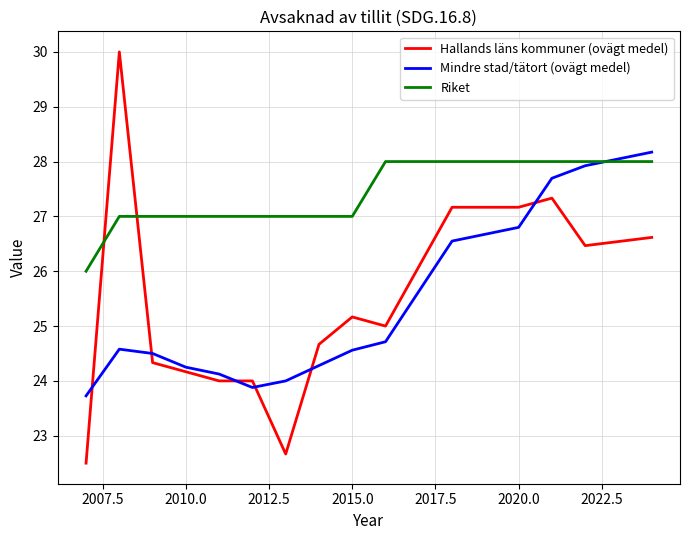

How many lines are shown in the chart?

3